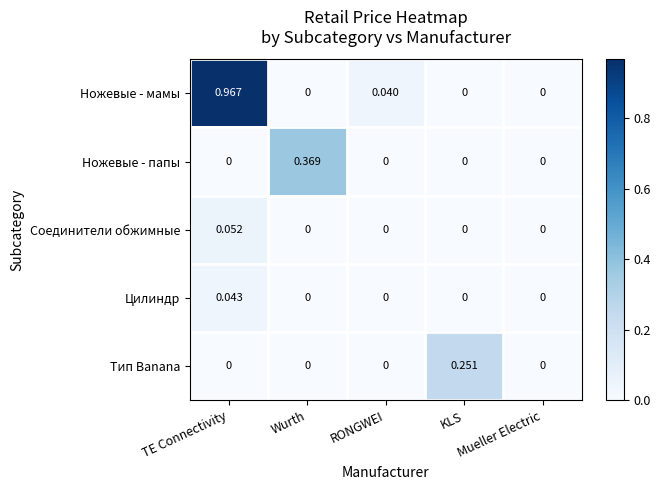

Which series has the widest spread of values?

Ножевые - мамы